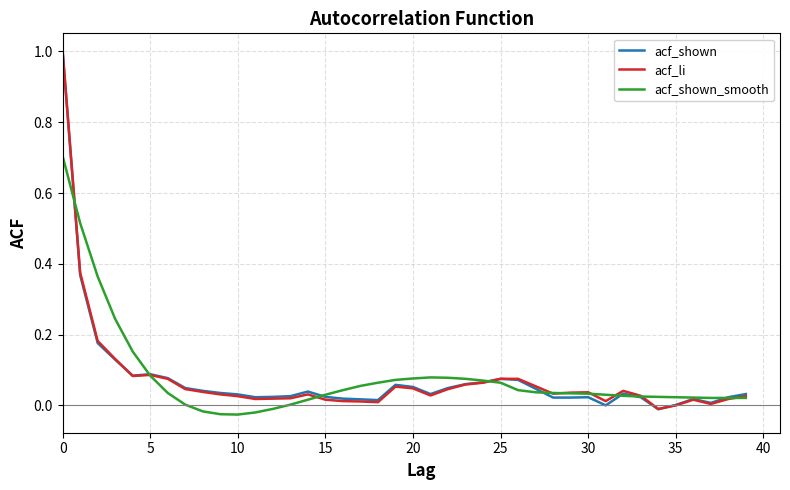

What is the maximum value shown in the chart?

1.0